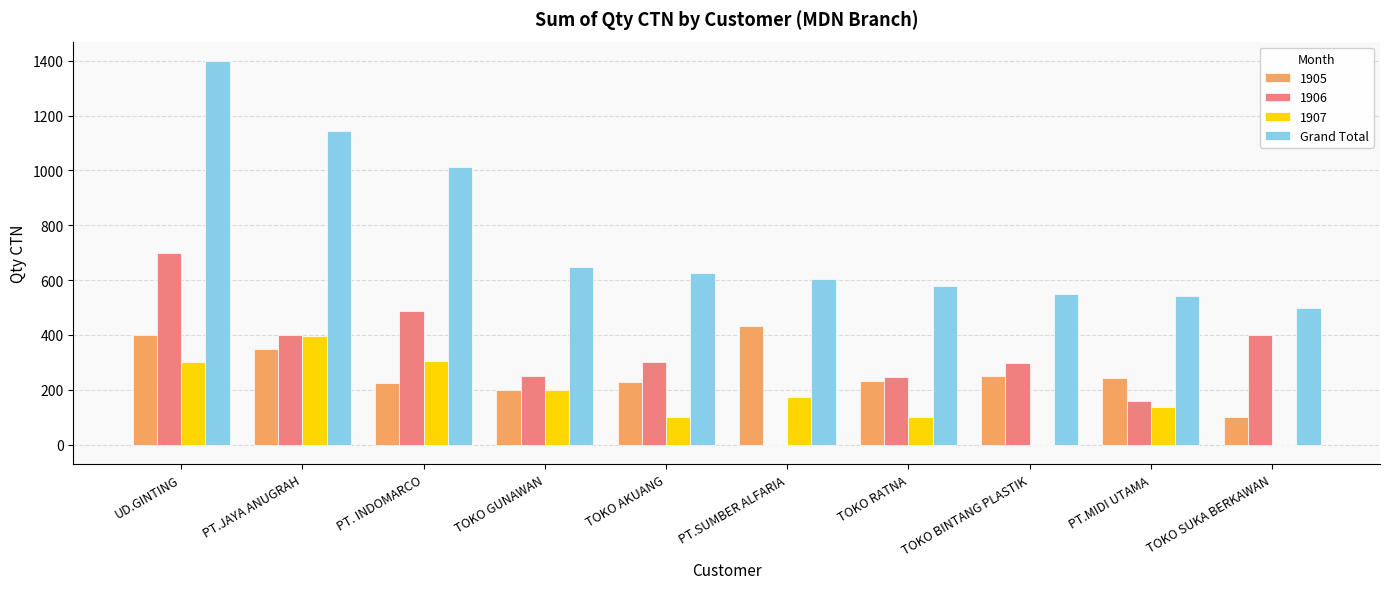

What is the total value across all series at UD.GINTING?

2800.0